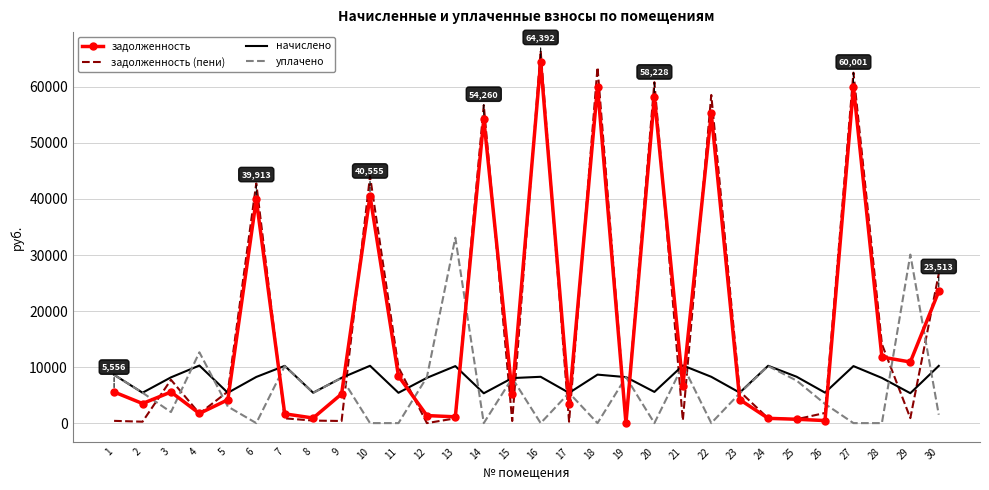

The value of начислено at 7 is 14287.1. True or false?

False